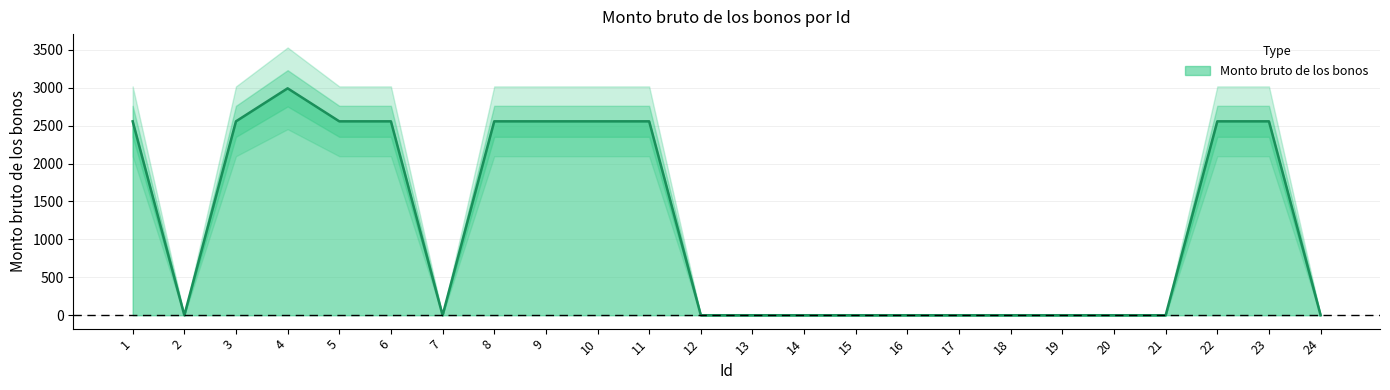

At which category does the data reach its first local valley?

2